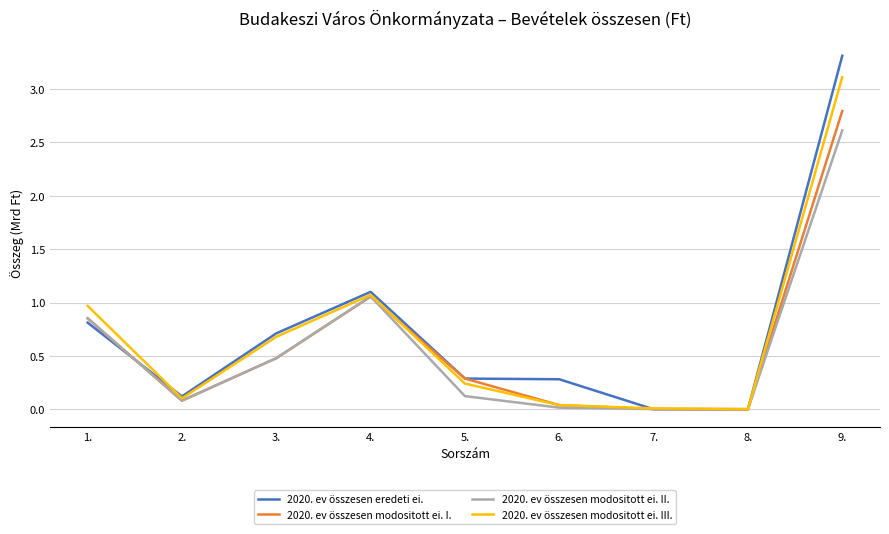

What is the label of the 2nd point from the right?

8.